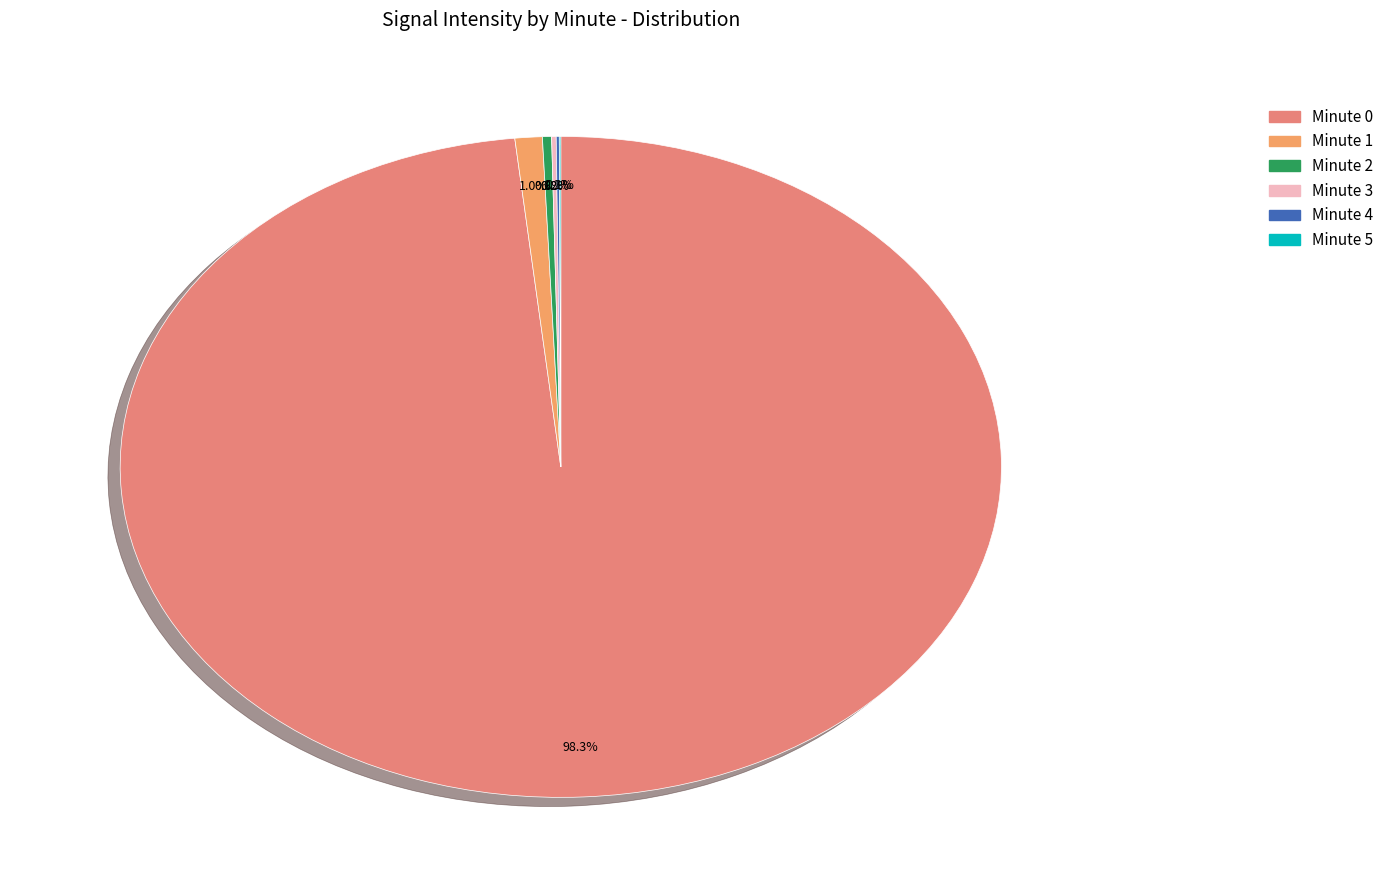

To the nearest percent, what percentage of the pie is Minute 1?

1%